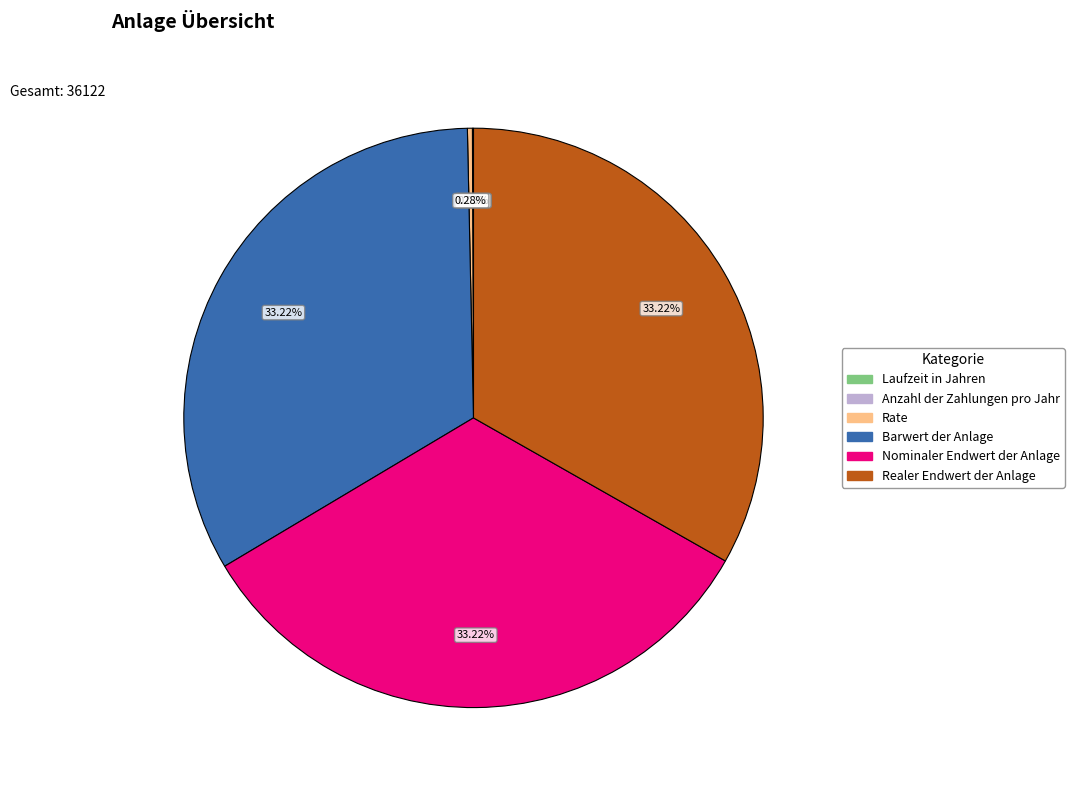

How much of the chart is everything except Realer Endwert der Anlage?

66.8%